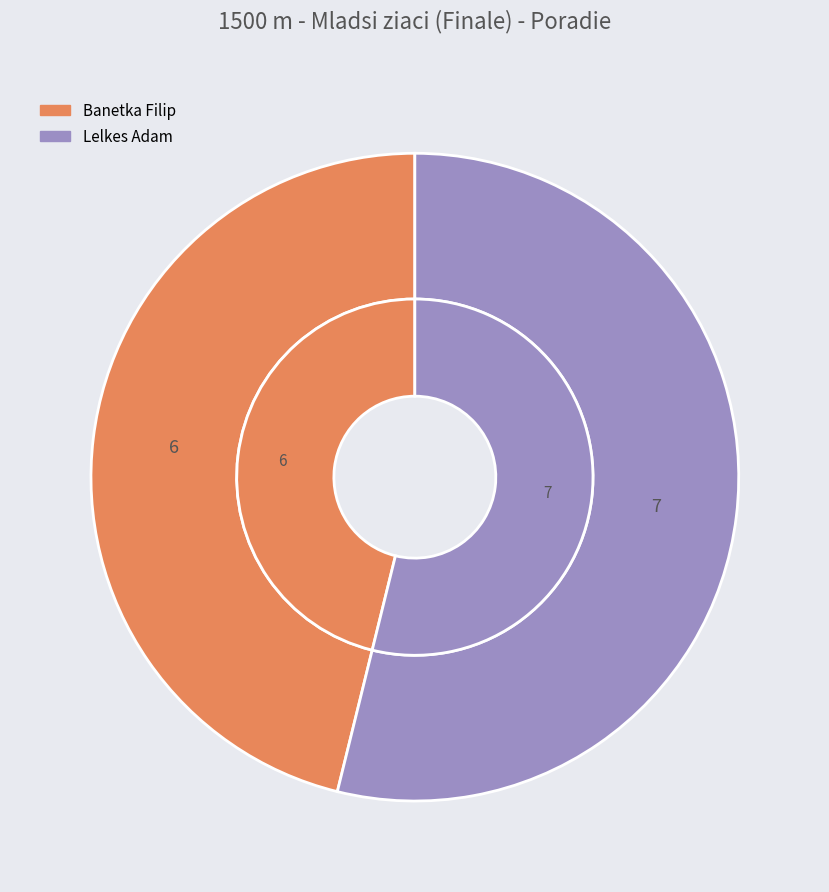

What is the majority slice?

Lelkes Adam